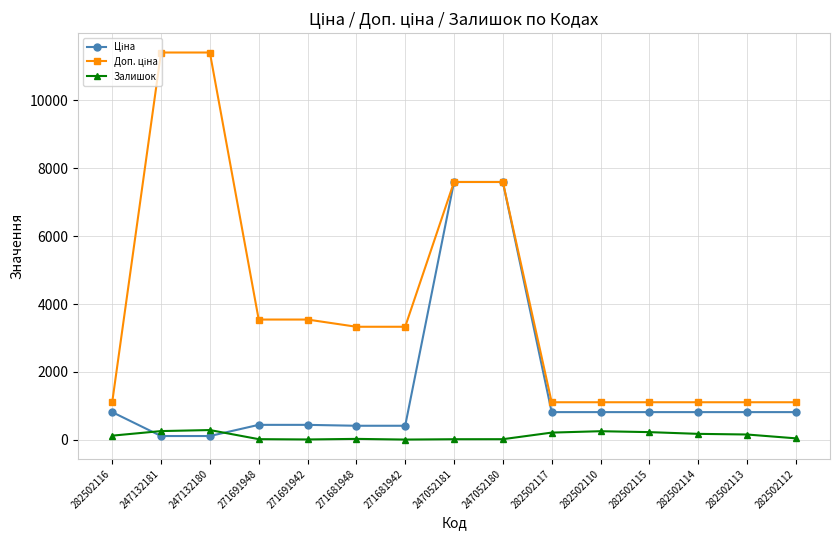

The value of Залишок at 282502110 is 256.0. True or false?

True